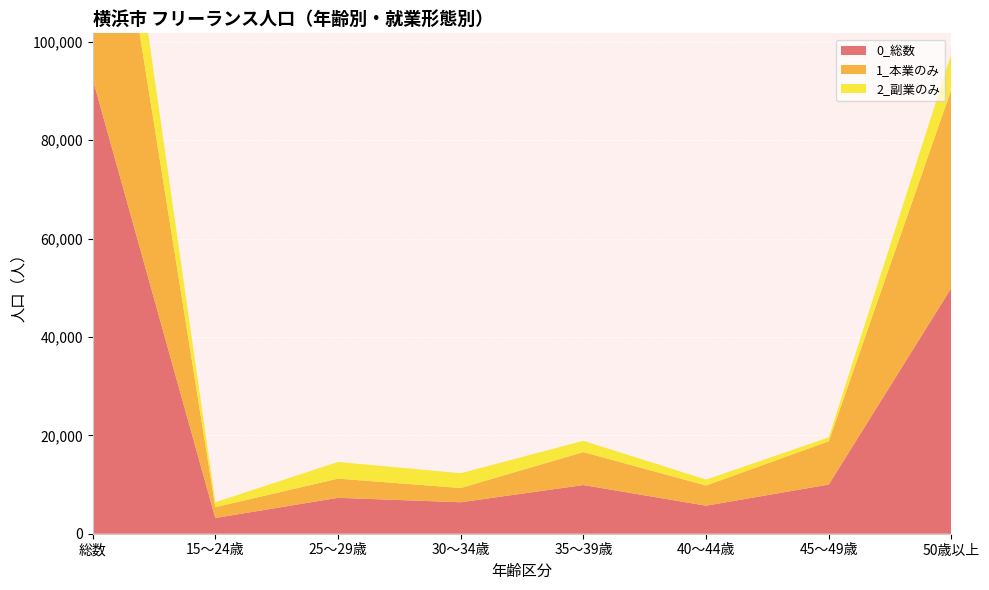

Reading left to right, transcribe all the data shown in this chart.

0_総数: 92500	3200	7300	6400	9900	5700	10000	50000
1_本業のみ: 69000	2200	3900	2900	6700	4100	8800	40400
2_副業のみ: 19100	1000	3400	3000	2300	1200	800	7300